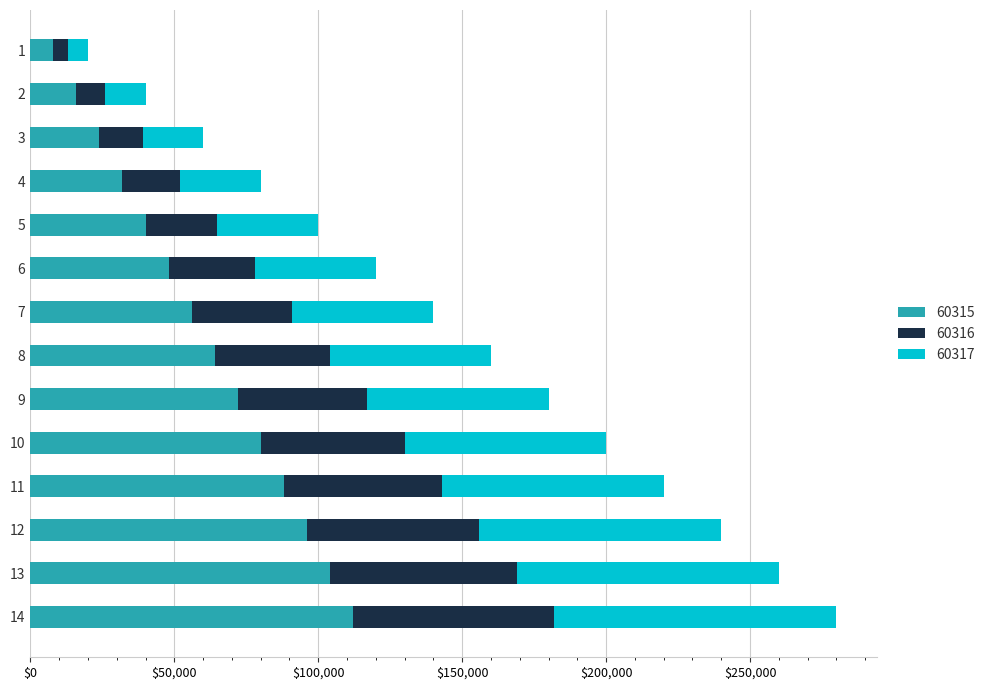

What is the total value across all series at 5?

100000